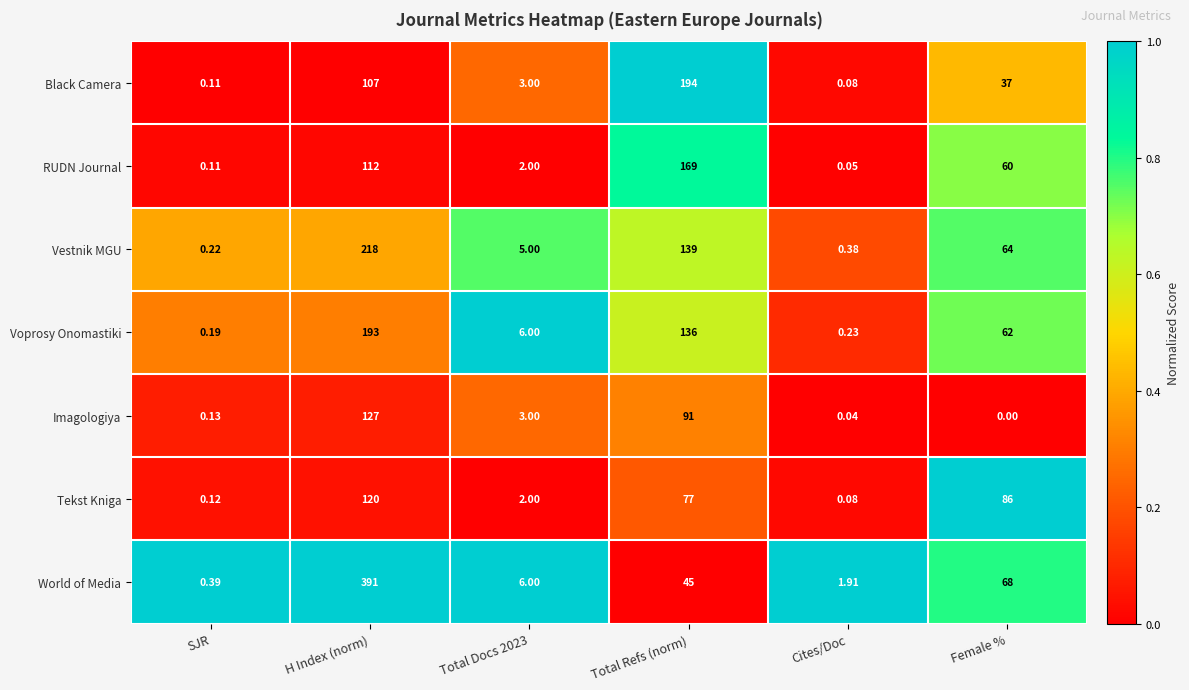

Where does the Imagologiya series first go above 3?

H Index (norm)